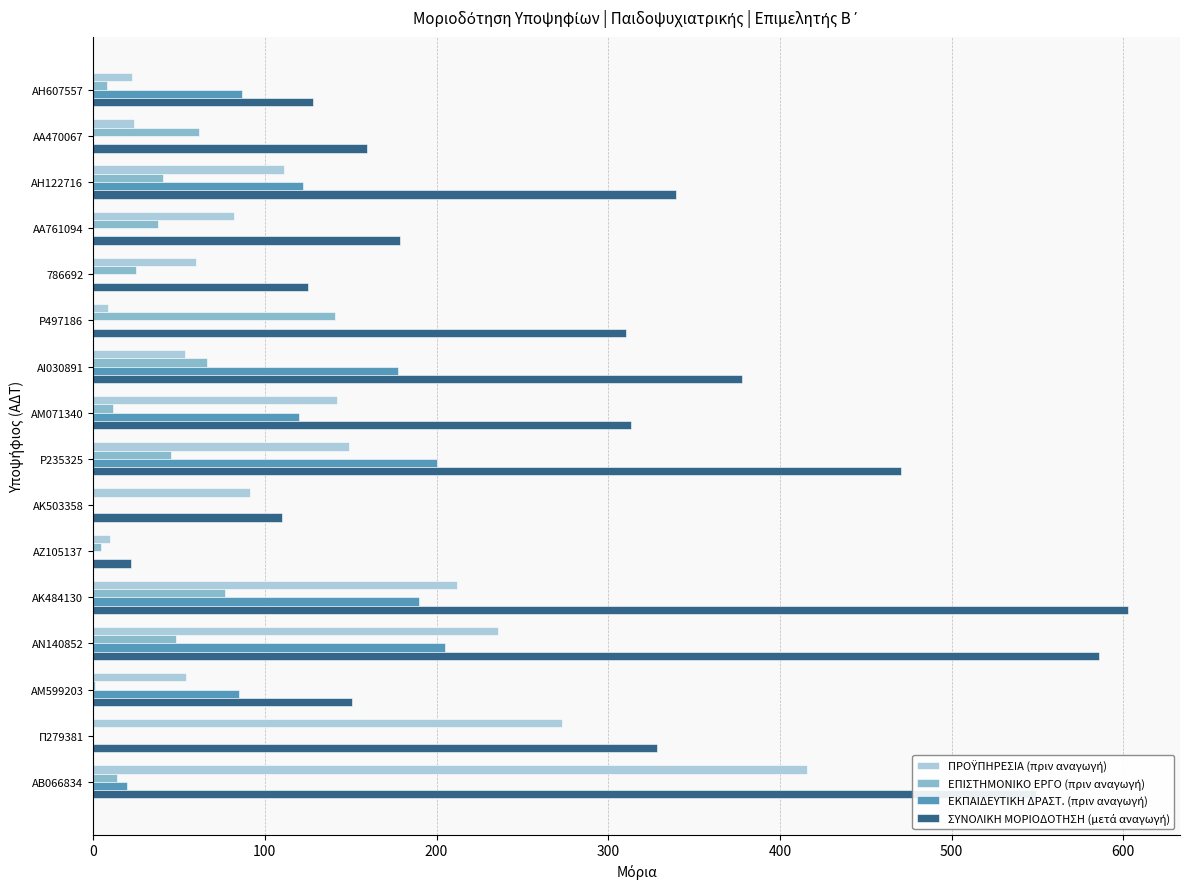

How many series are shown in this chart?

4